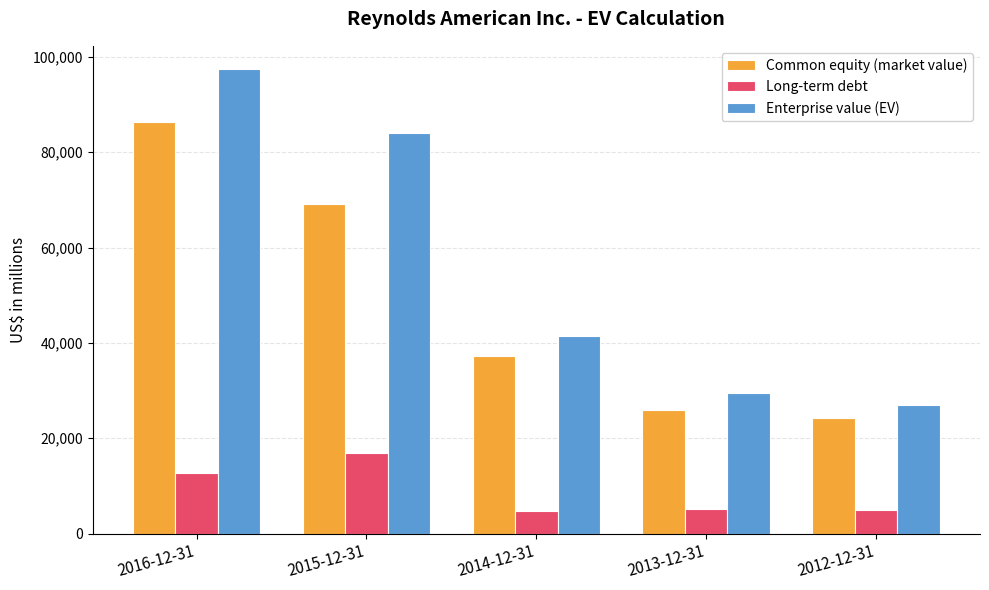

What is the difference between the Long-term debt values at 2016-12-31 and 2012-12-31?

7629